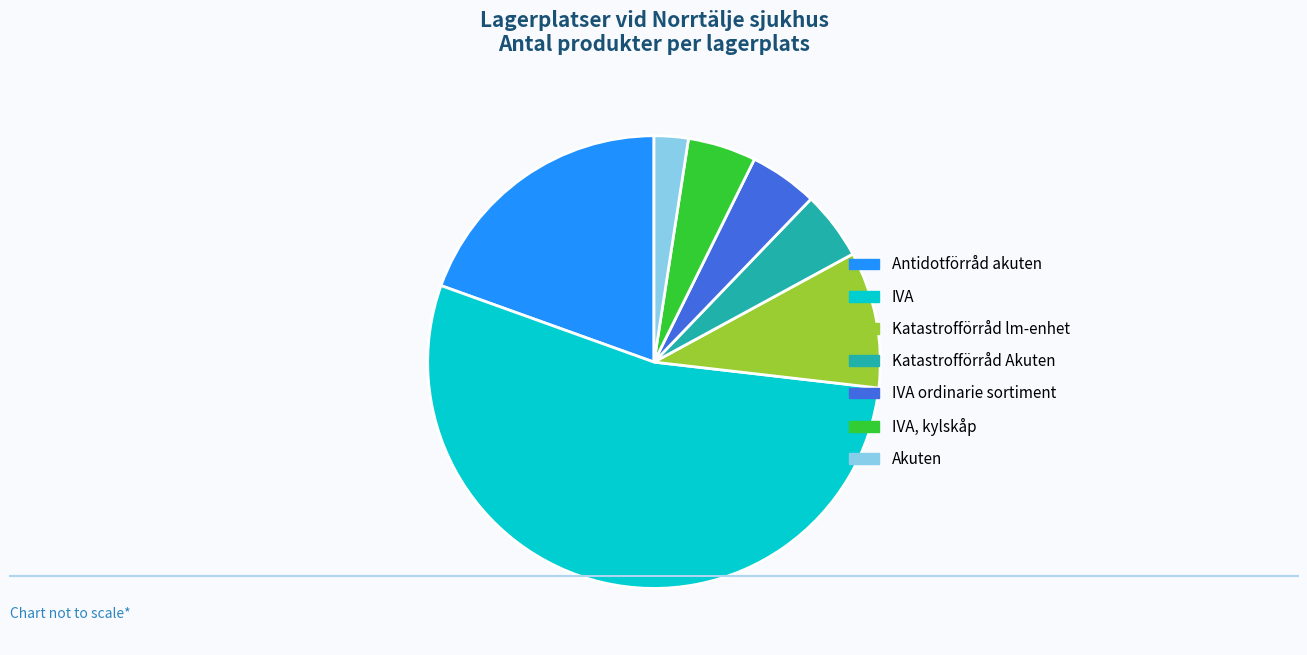

Is the sum of Katastrofförråd lm-enhet and Katastrofförråd Akuten greater than half?

No